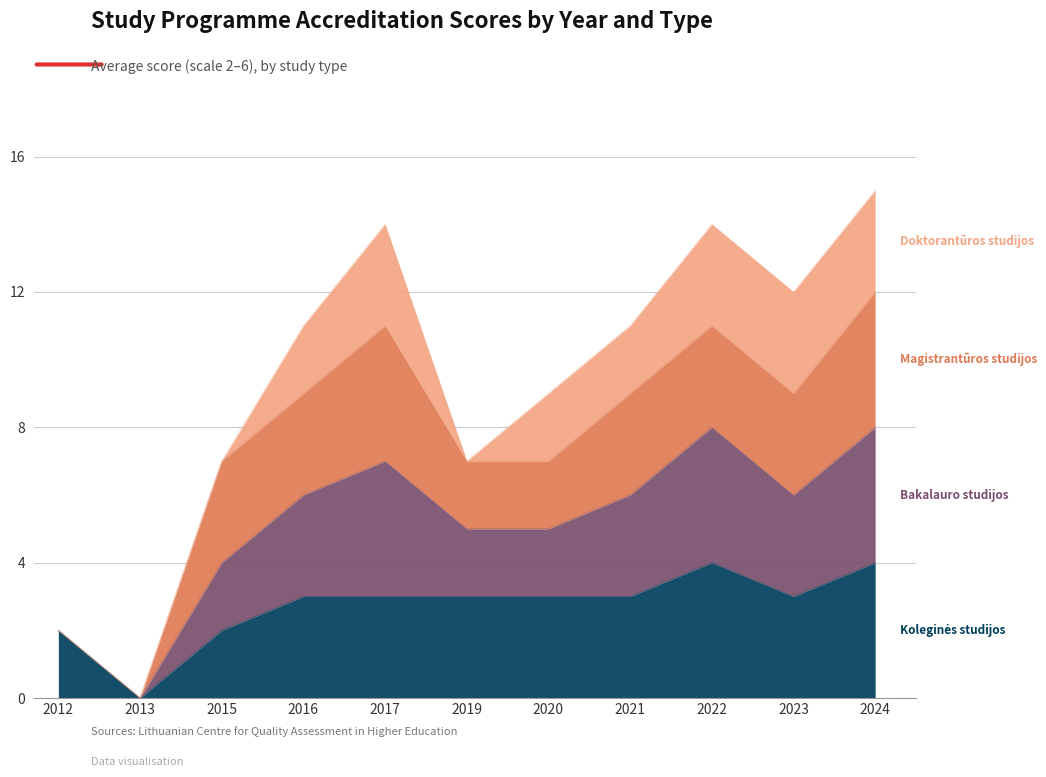

Where is the first local maximum for Bakalauro studijos?

2017